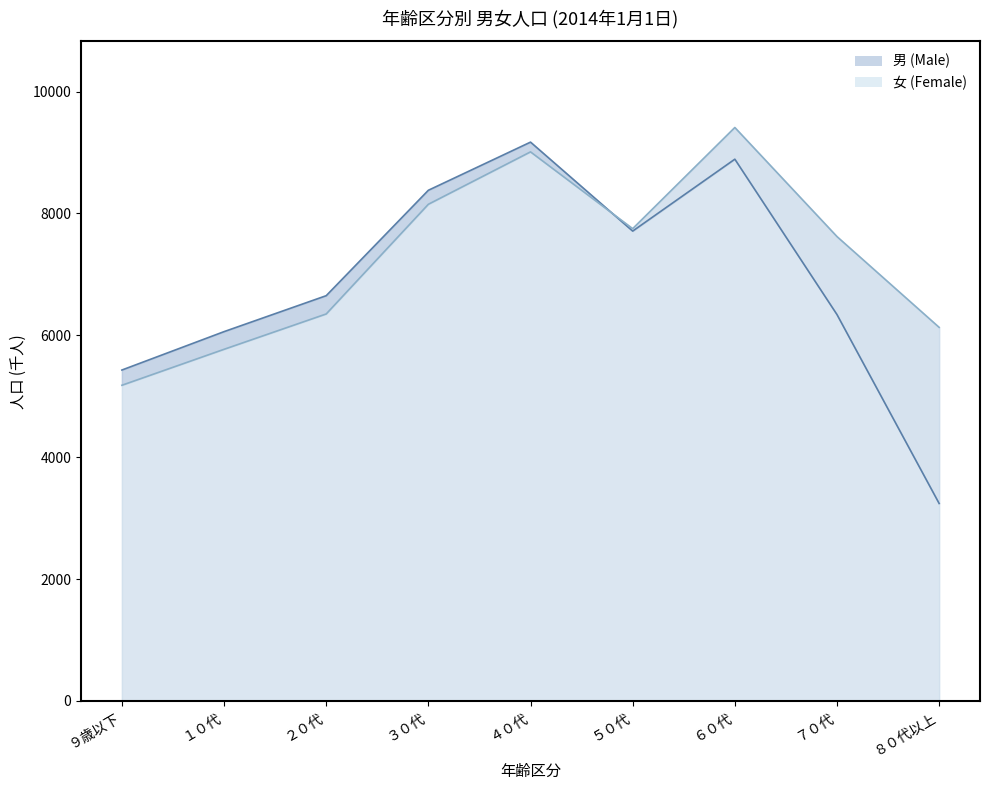

How many values in the 男 (Male) series are below 6650?

4